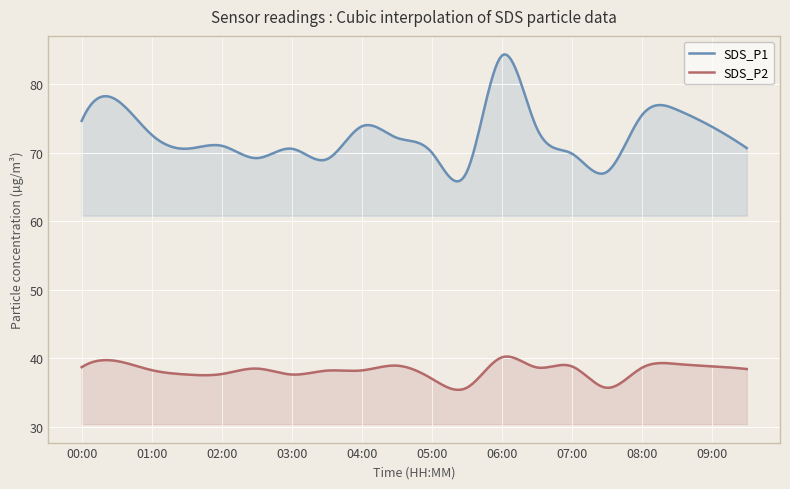

List the labels in order of SDS_P2 value, largest first.

06:00, 00:30, 08:30, 04:30, 07:00, 09:00, 00:00, 06:30, 08:00, 02:30, 09:30, 01:00, 04:00, 03:30, 02:00, 01:30, 03:00, 05:00, 05:30, 07:30